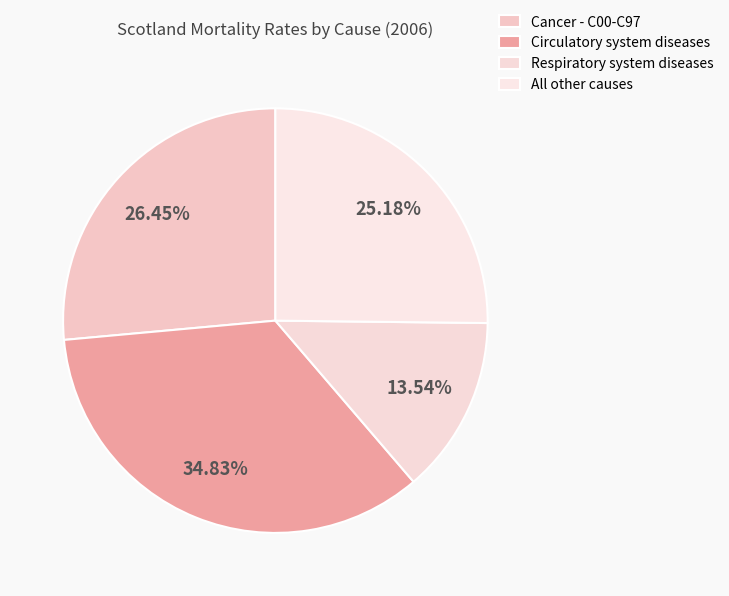

Does Respiratory system diseases represent more than half of the total?

No